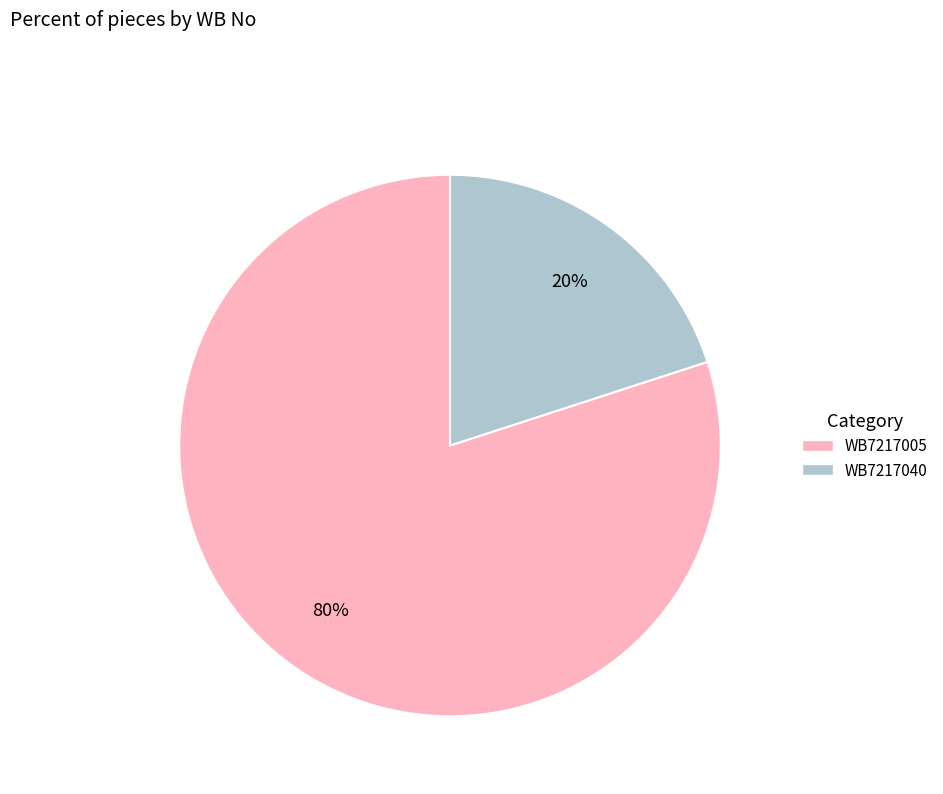

Count the number of slices in the pie.

2